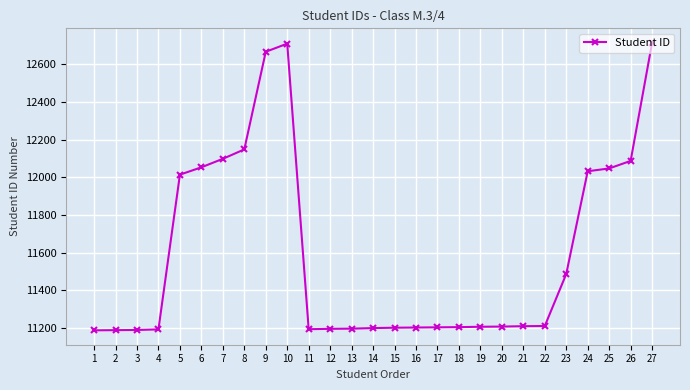

What is the ratio of the value at 15 to the value at 16?

1.0